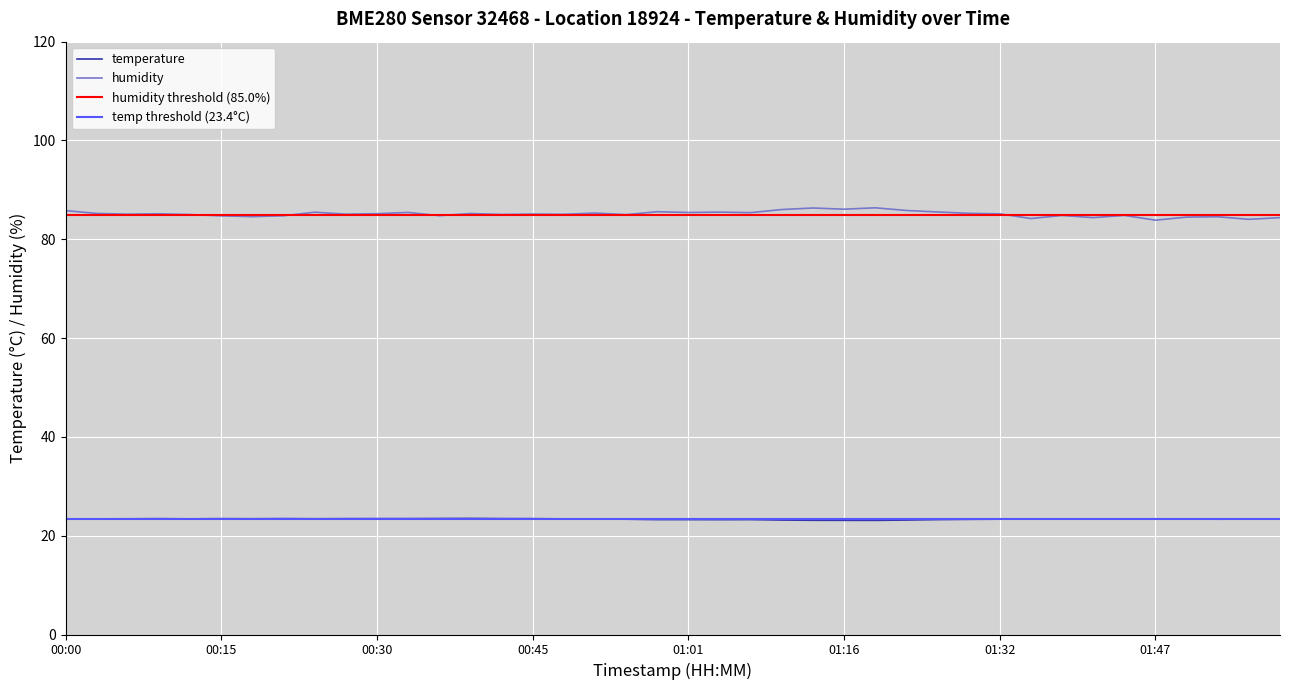

At which category does the chart reach its peak across all series?

01:19